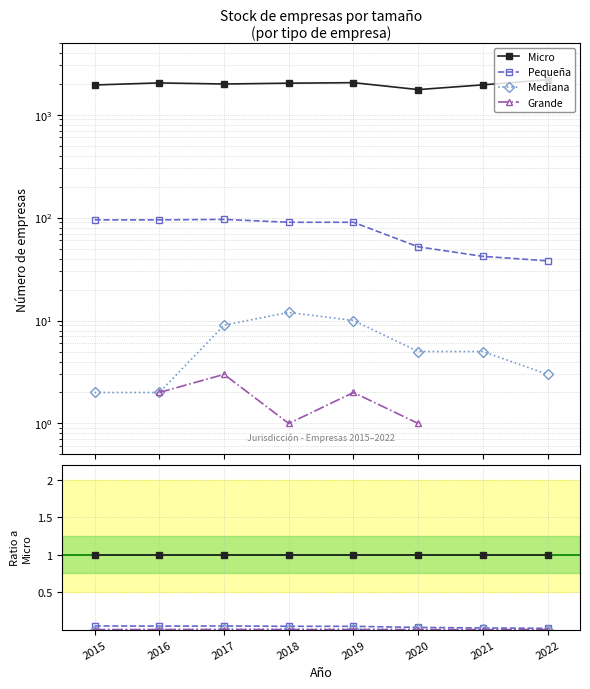

True or false: Micro and Grande intersect in this chart.

False